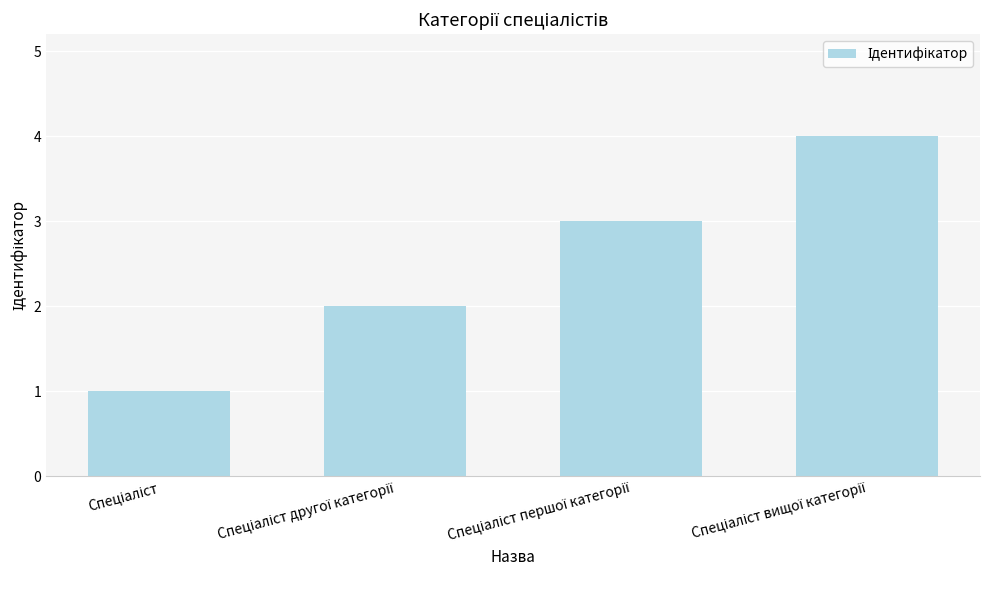

What is the sum of all values?

10